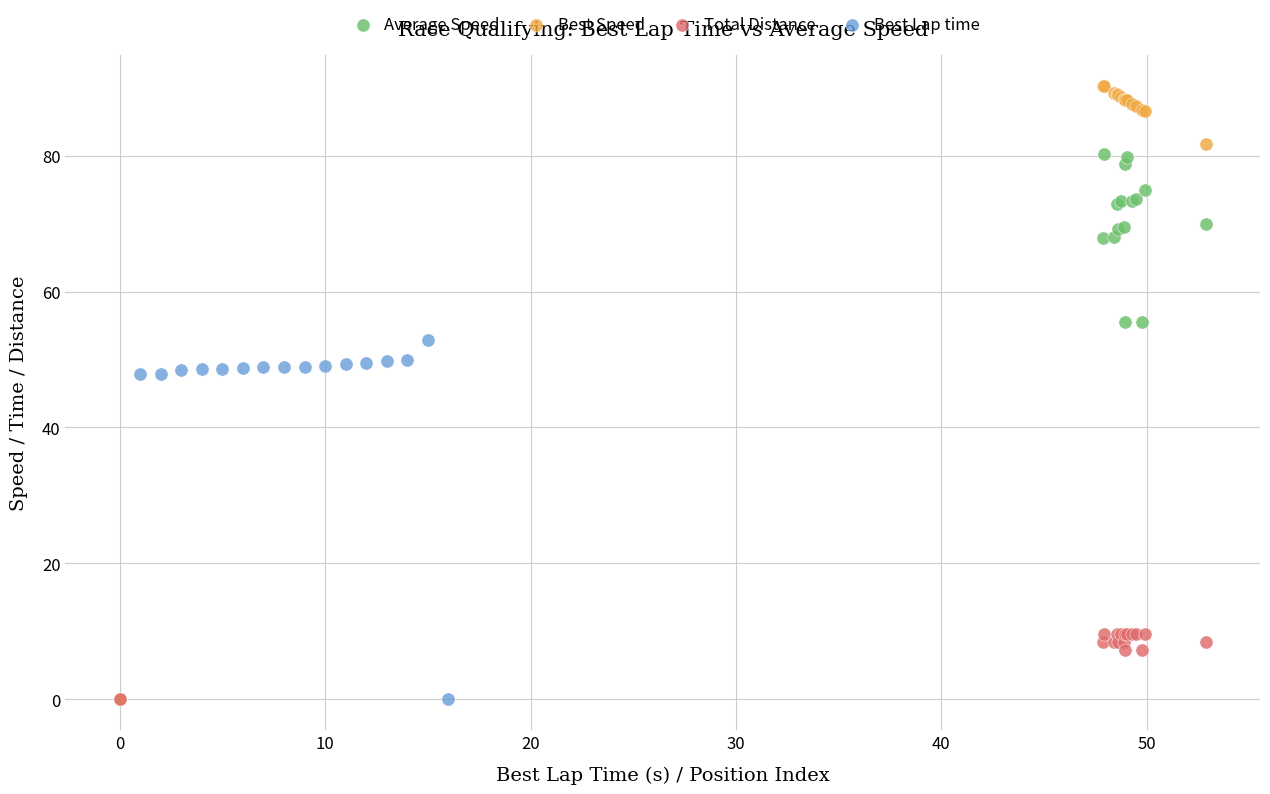

Which series has the largest Y range (max minus min)?

Best Speed